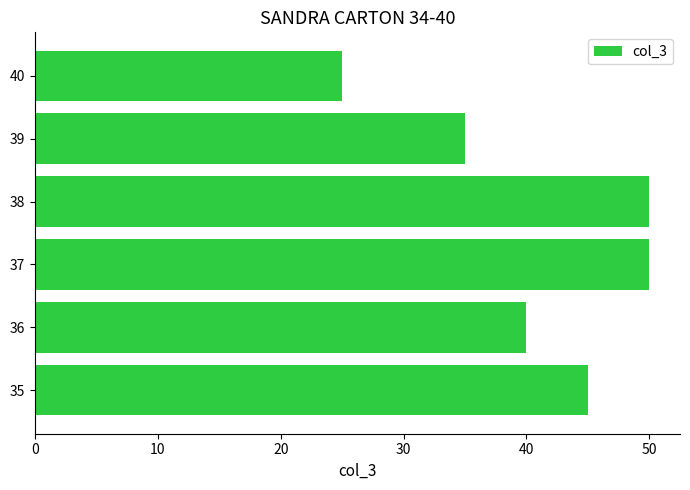

At which category does the chart reach its minimum across all series?

40